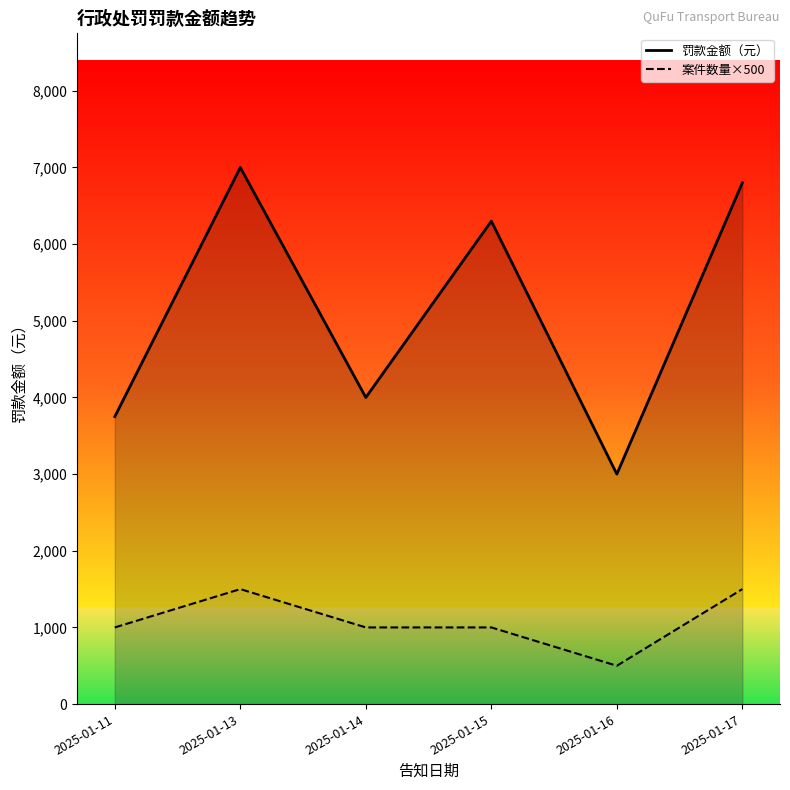

Reading left to right, extract all data points from this chart.

罚款金额（元）: 3750	7000	4000	6300	3000	6800
案件数量×500: 1000	1500	1000	1000	500	1500